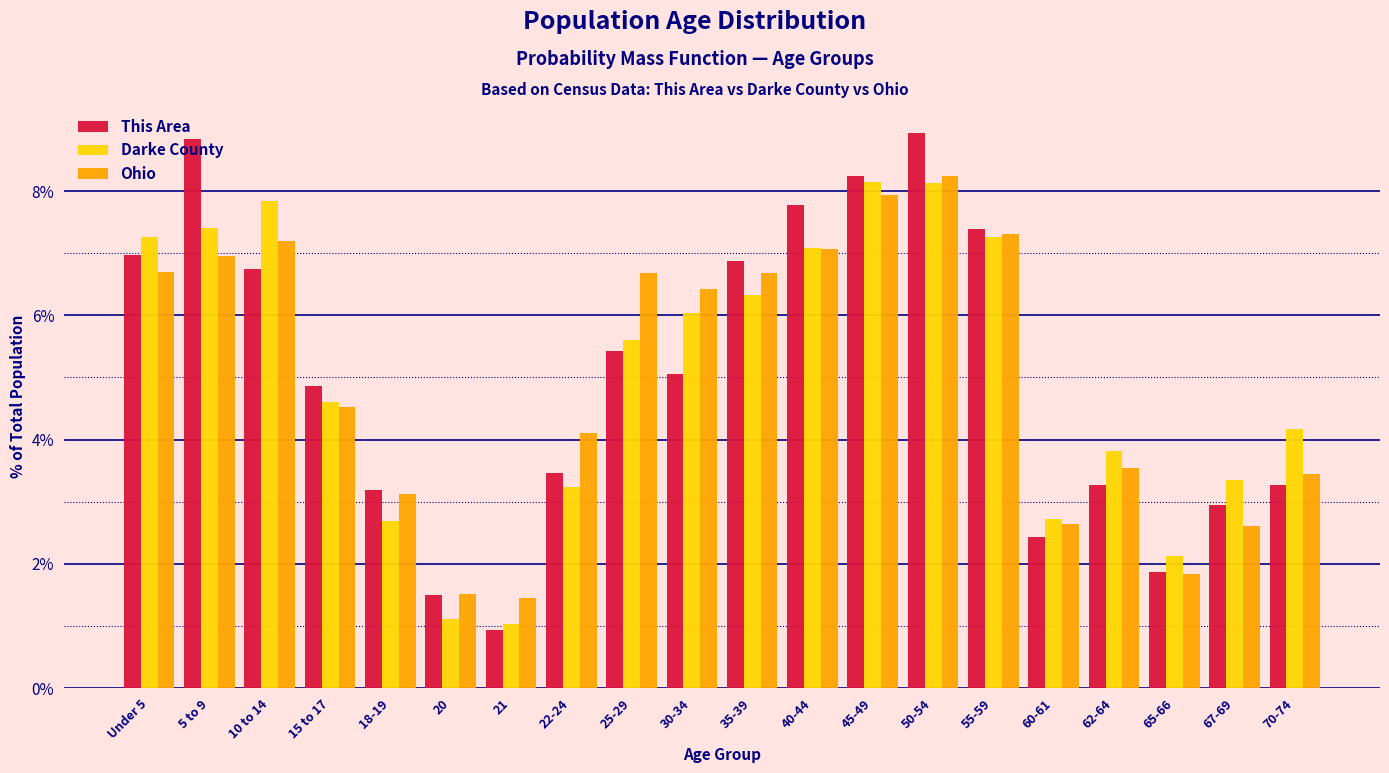

At which category is the sum across all series the highest?

50-54